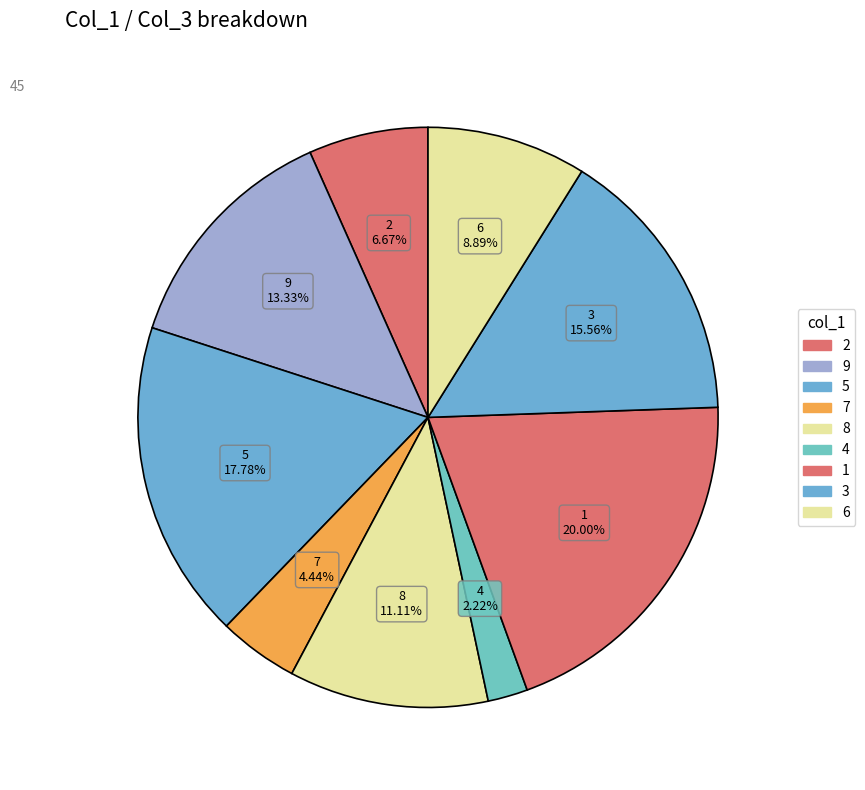

How many slices are in this pie chart?

9